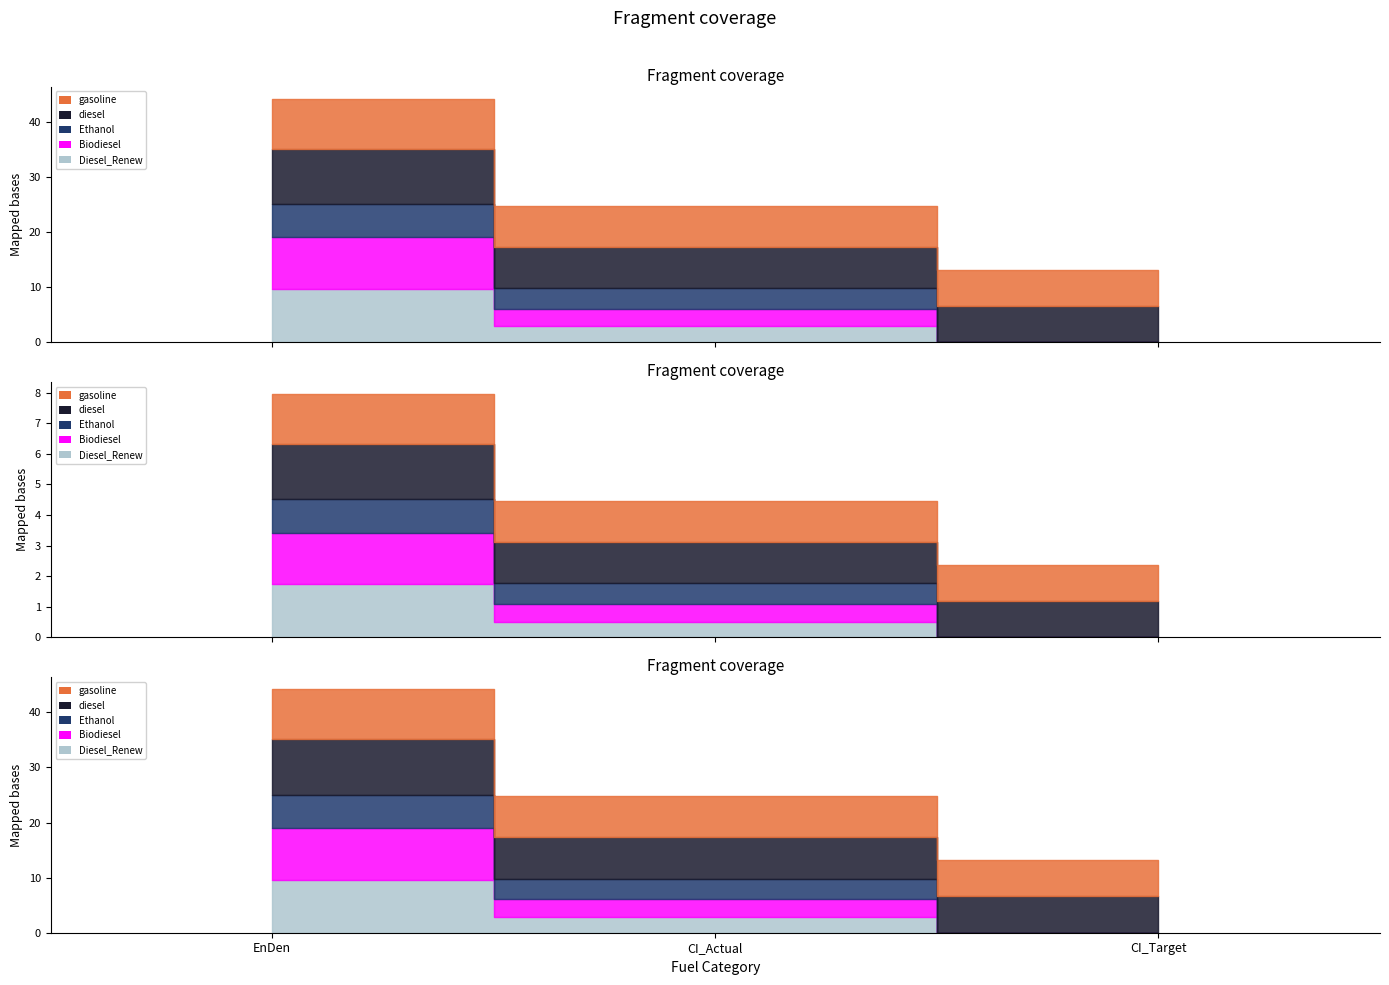

Which series changed the most between EnDen and CI_Actual?

Diesel_Renew